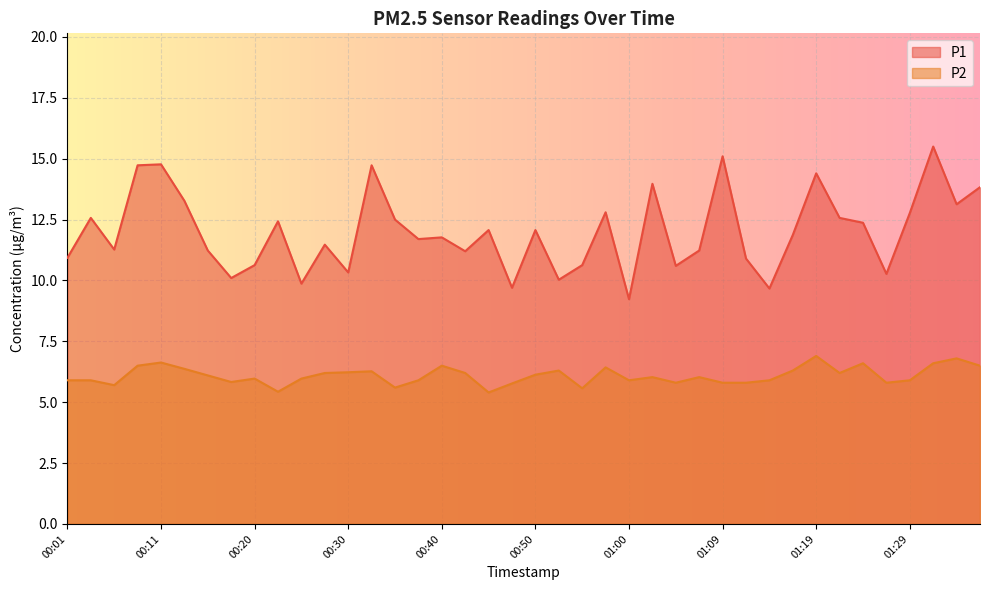

Does the chart display data point markers on the line(s)?

No